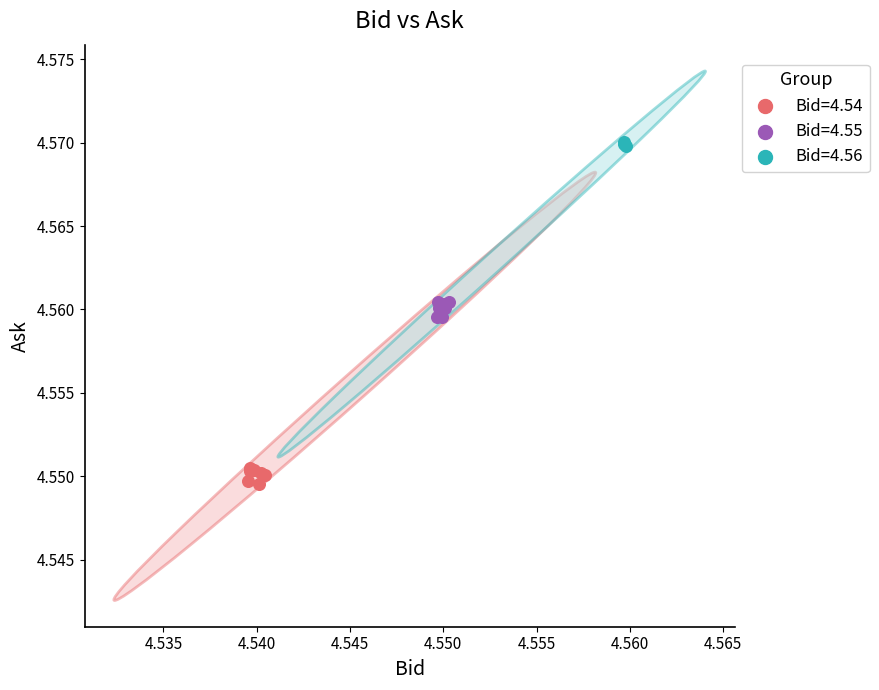

Which series reaches the maximum Y coordinate?

Bid=4.56